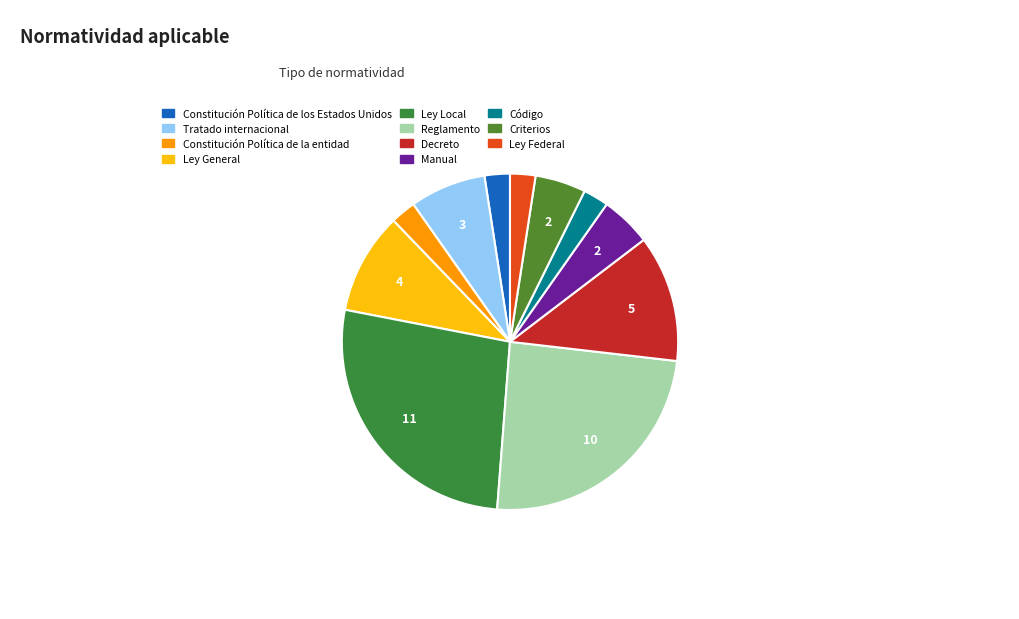

Is it true that Constitución Política de la entidad is 2% of the pie?

True